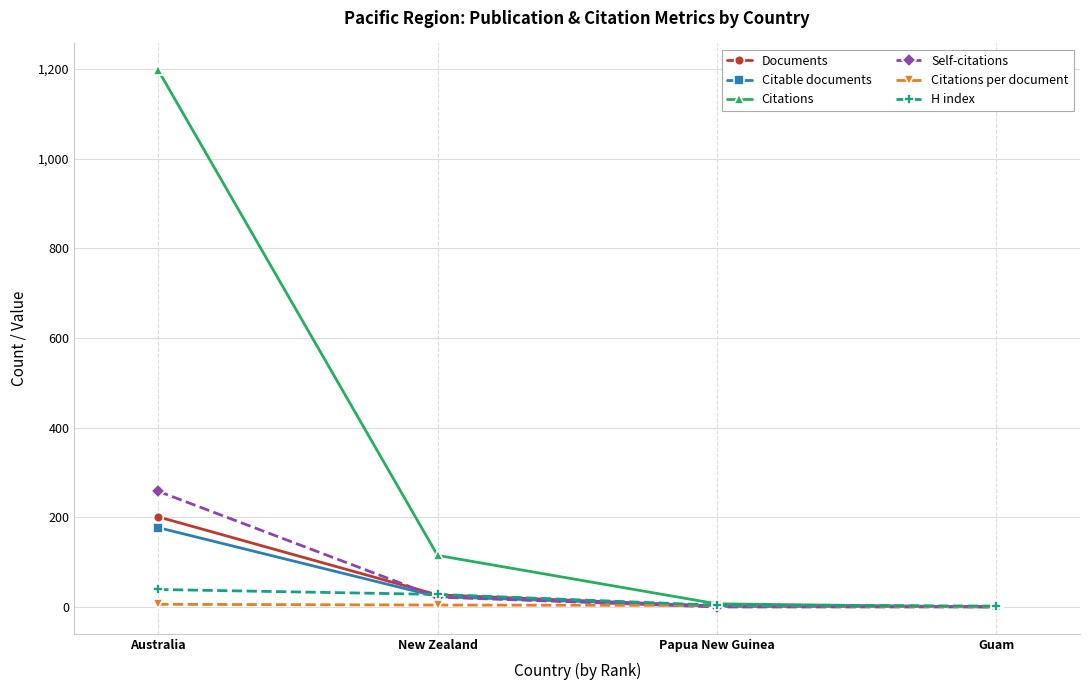

At which category is the sum across all series the highest?

Australia